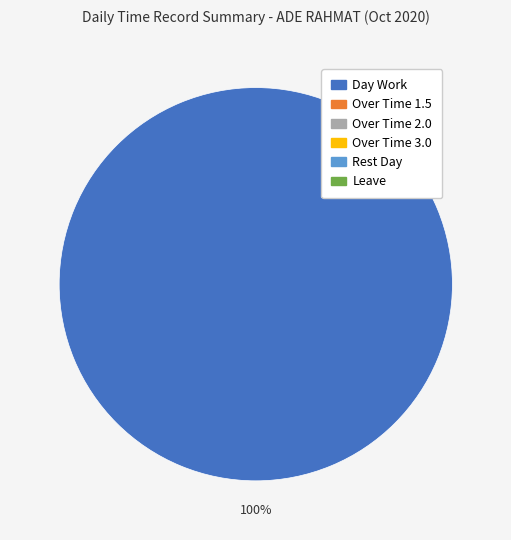

Is there a majority slice in this chart?

Yes